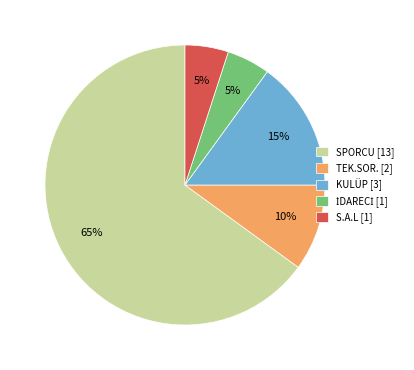

Is it true that KULÜP [3] is 26% of the pie?

False